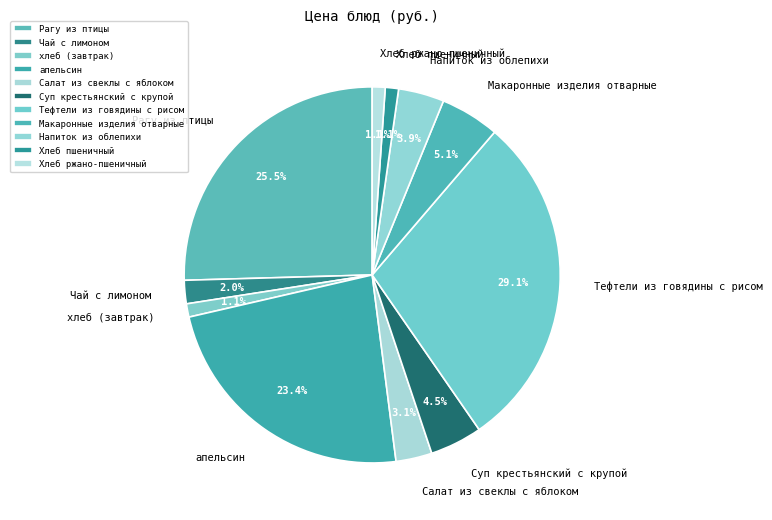

Which category has the biggest portion of the pie?

Тефтели из говядины с рисом